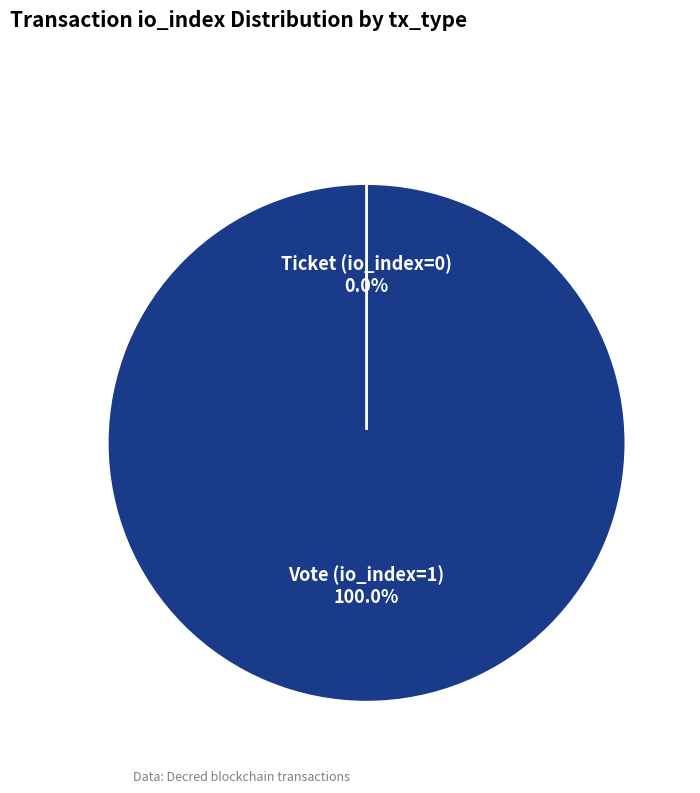

Does any single category account for the majority?

Yes